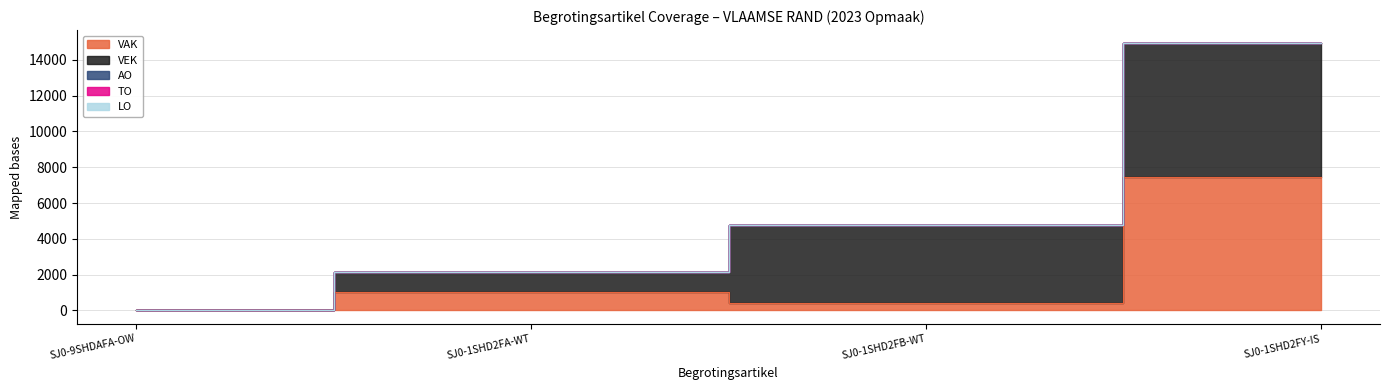

Count the number of data series in this chart.

5